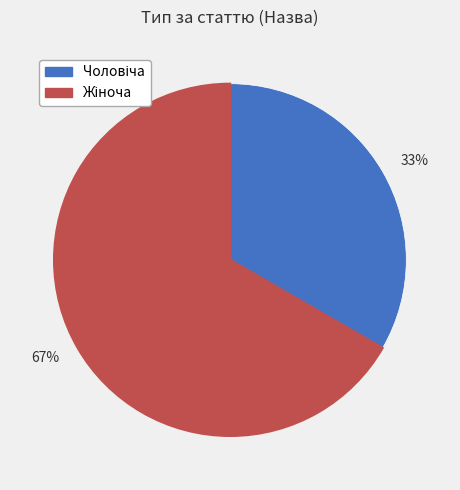

To the nearest percent, what is the average slice percentage?

50%